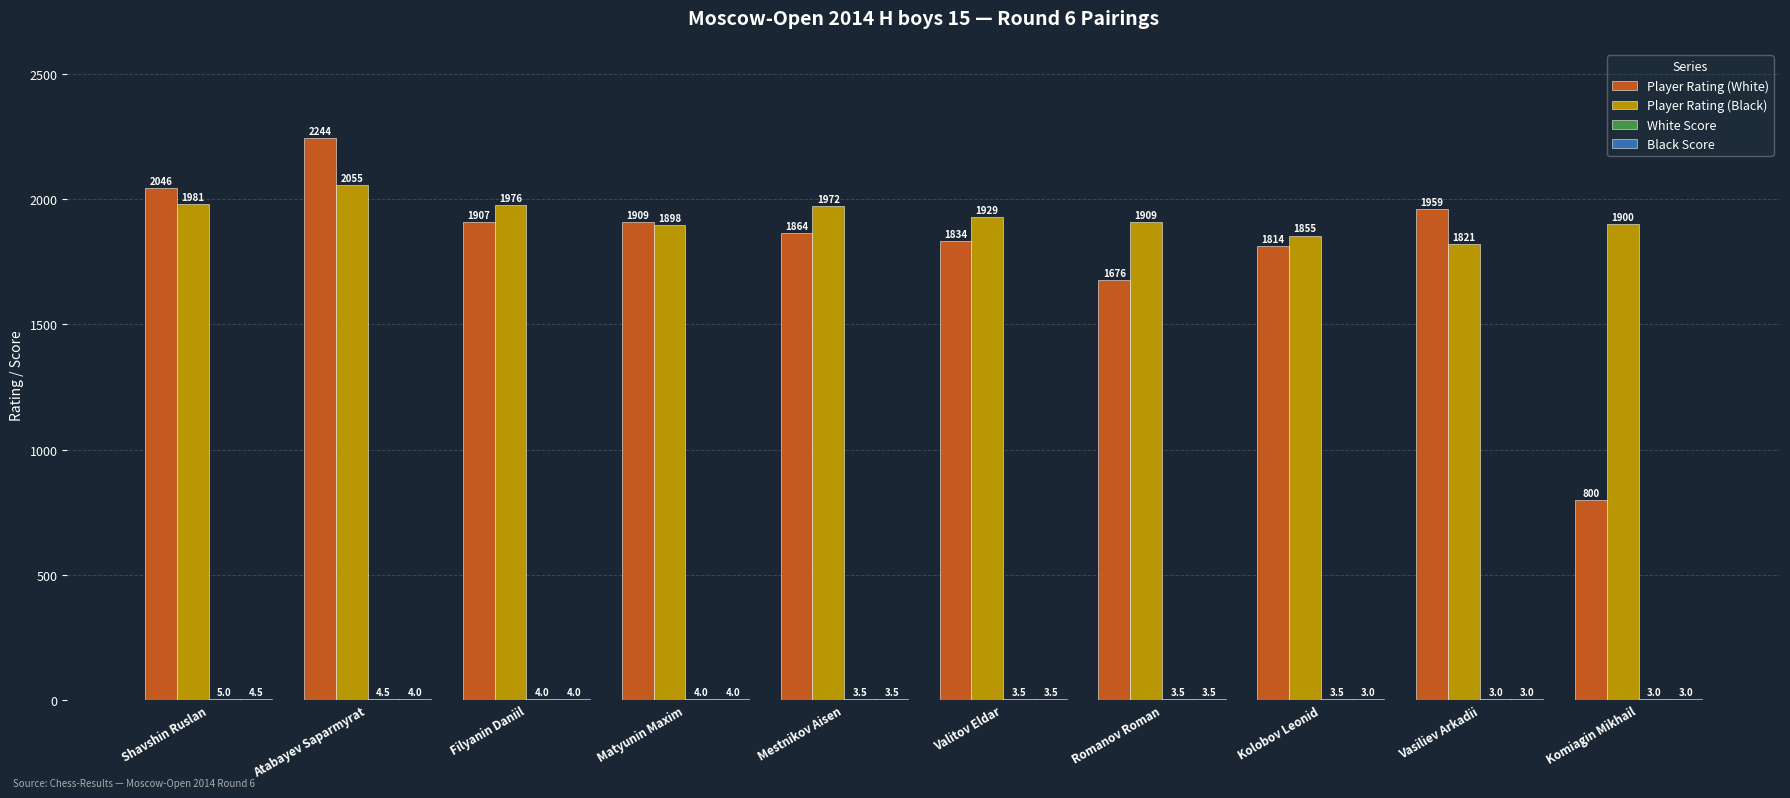

Read the Player Rating (White) value at Filyanin Daniil.

1907.0